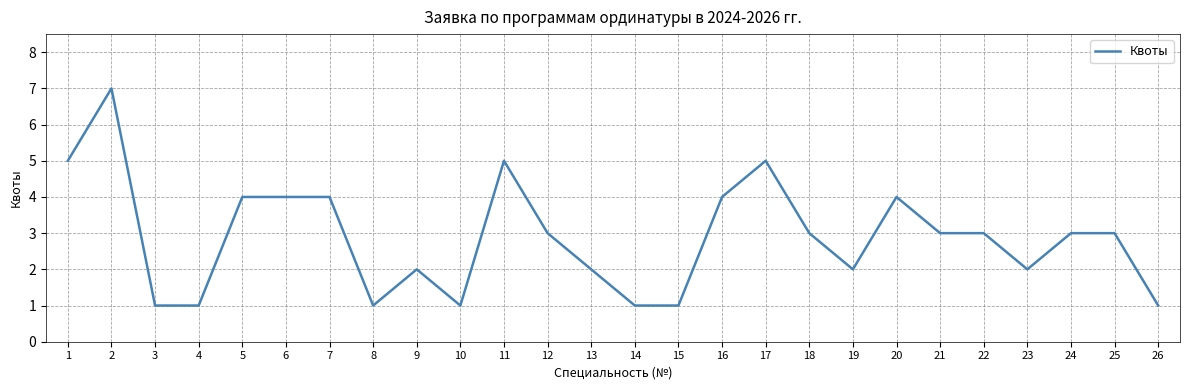

Is it true that the value at 4 is 1?

True